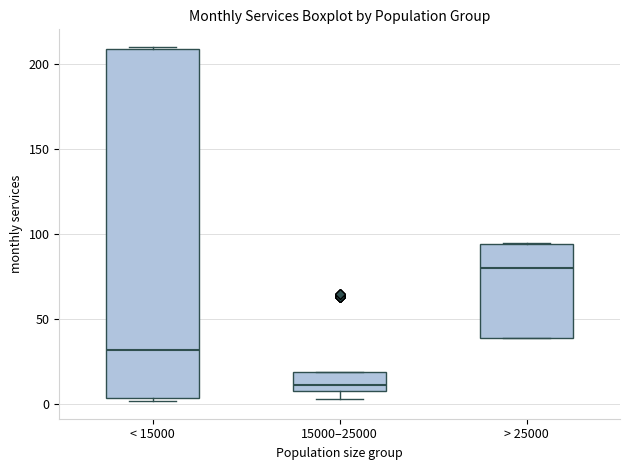

Where is the lower edge of the box for < 15000 on the y-axis? The values are not printed on the chart, so give them approximately, as read against the axis.

5